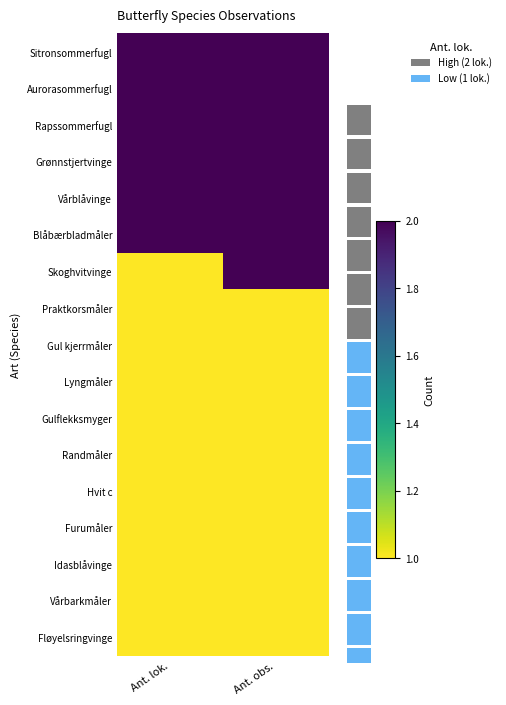

List the series in order of their peak value, highest first.

Sitronsommerfugl, Aurorasommerfugl, Rapssommerfugl, Grønnstjertvinge, Vårblåvinge, Blåbærbladmåler, Skoghvitvinge, Praktkorsmåler, Gul kjerrmåler, Lyngmåler, Gulflekksmyger, Randmåler, Hvit c, Furumåler, Idasblåvinge, Vårbarkmåler, Fløyelsringvinge